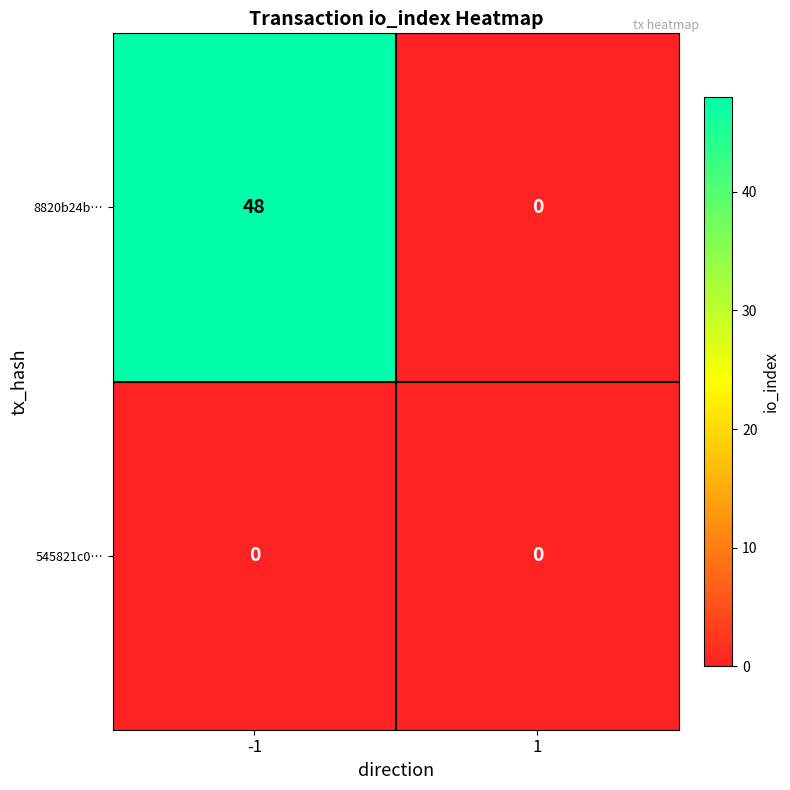

The value of 545821c0… at -1 is 0. True or false?

True